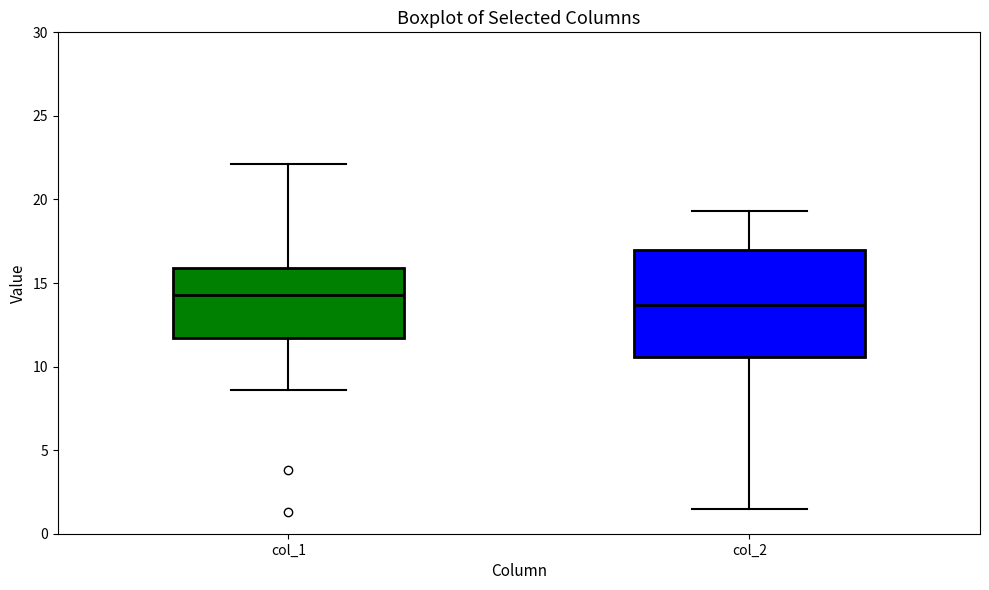

Which box has the lowest median line?

col_2